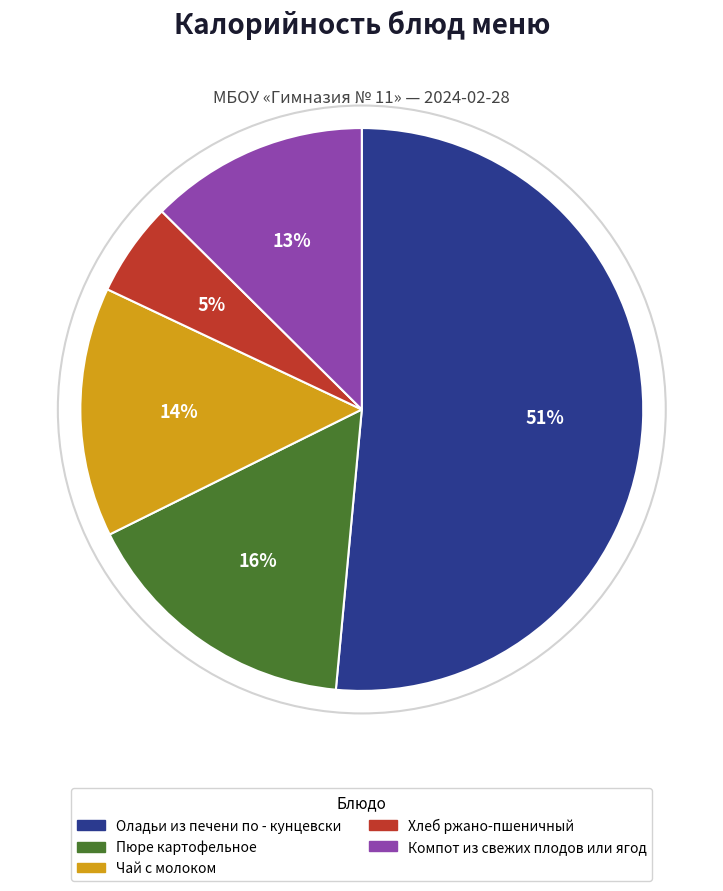

Which category accounts for the majority?

Оладьи из печени по - кунцевски